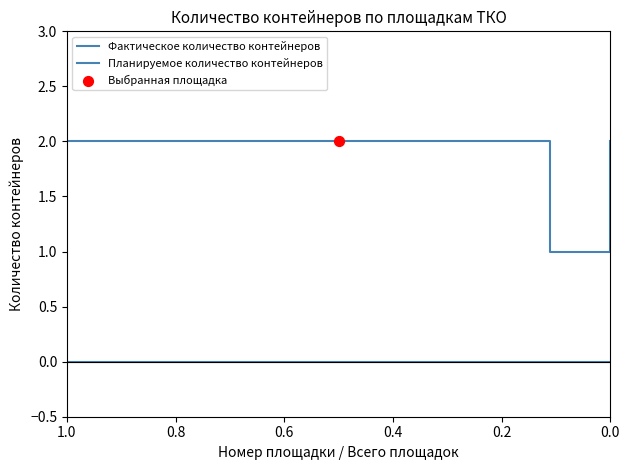

At how many categories does at least one series exceed 0?

19